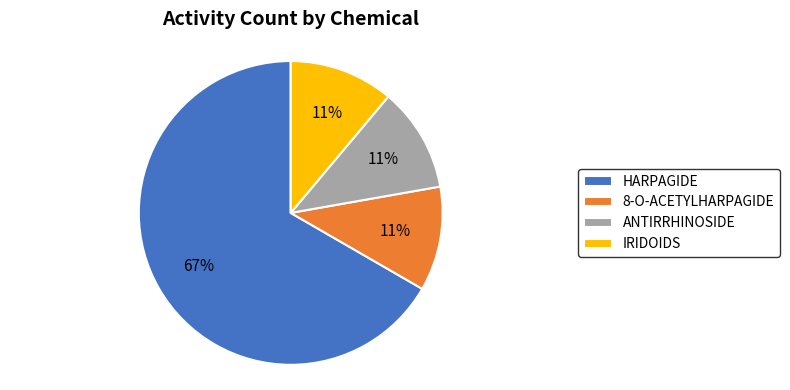

Is it true that IRIDOIDS is 11% of the pie?

True